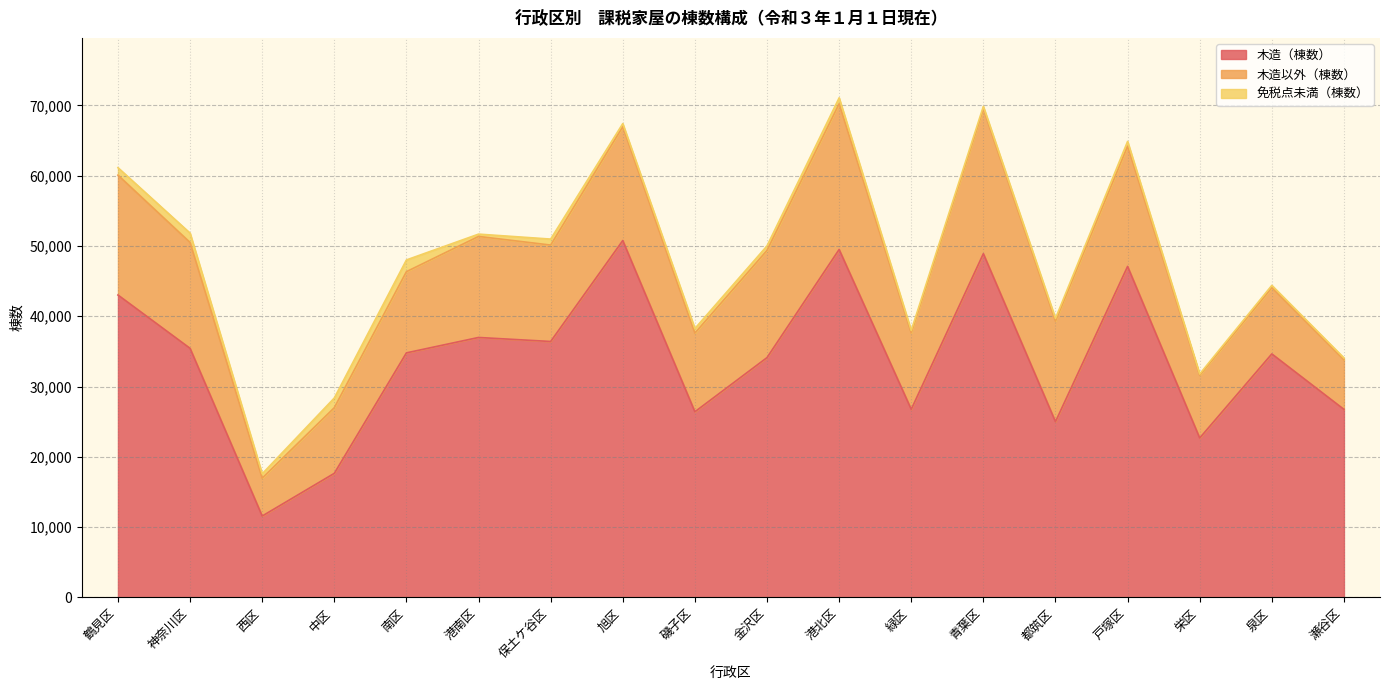

Which series has the widest spread of values?

木造（棟数）